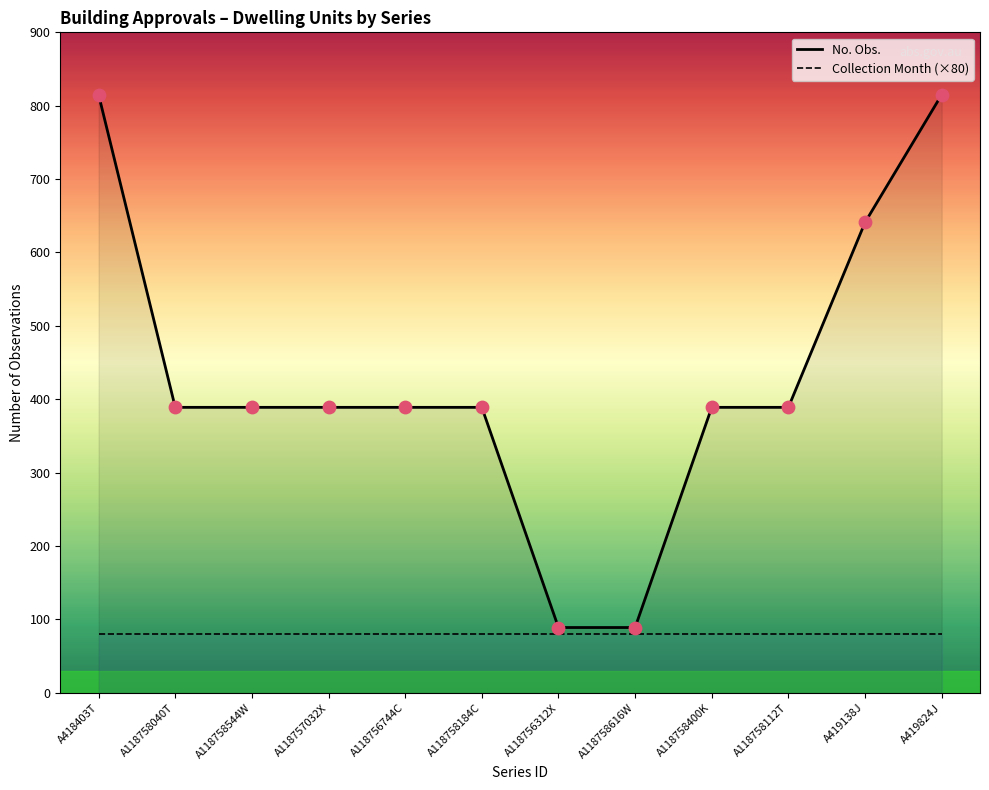

Which series has the largest total across all categories?

No. Obs.